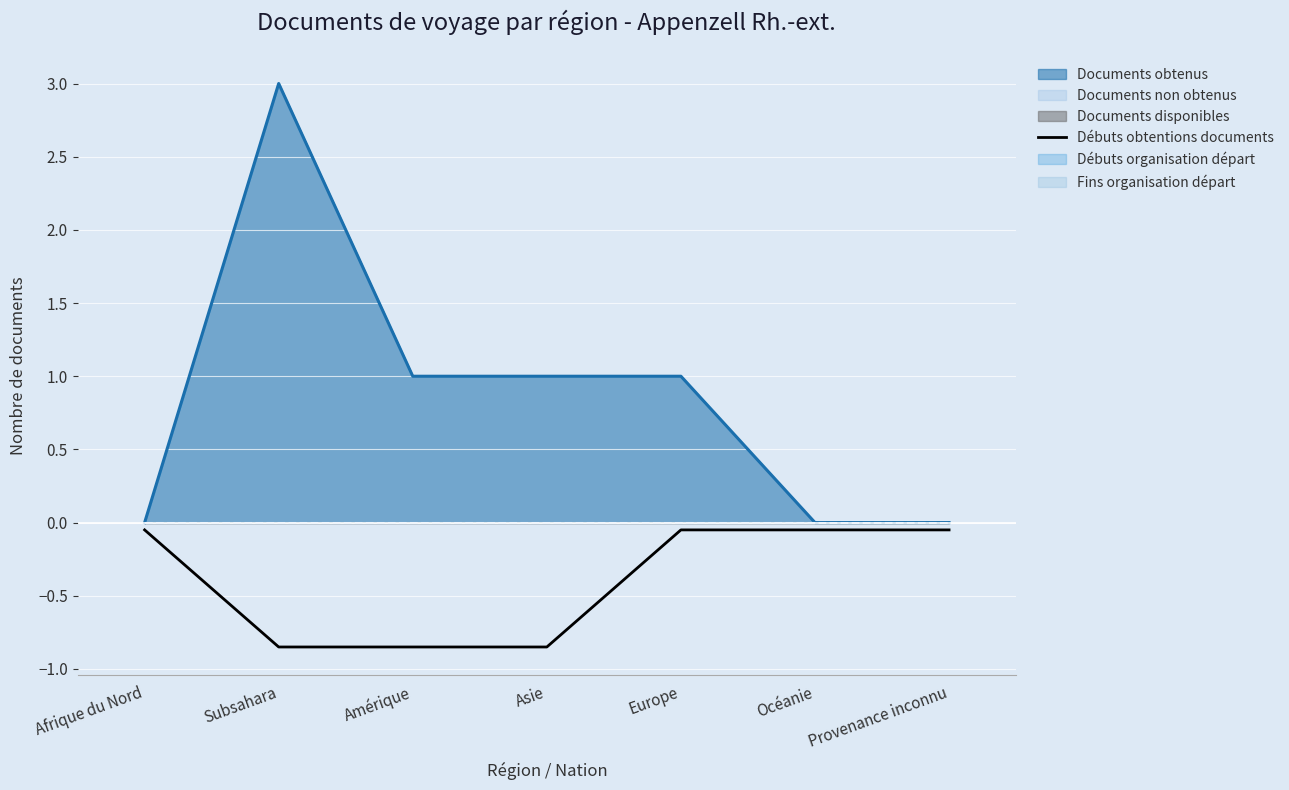

At which label does Documents obtenus reach its peak?

Subsahara